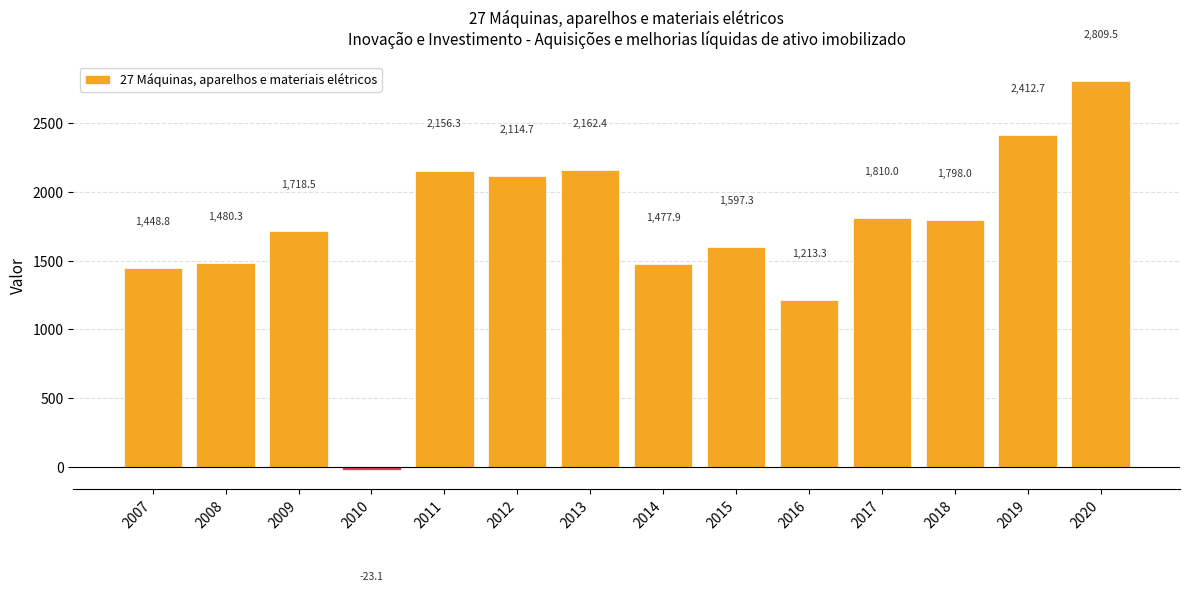

What is the value of the 8th bar from the left?

1477.9